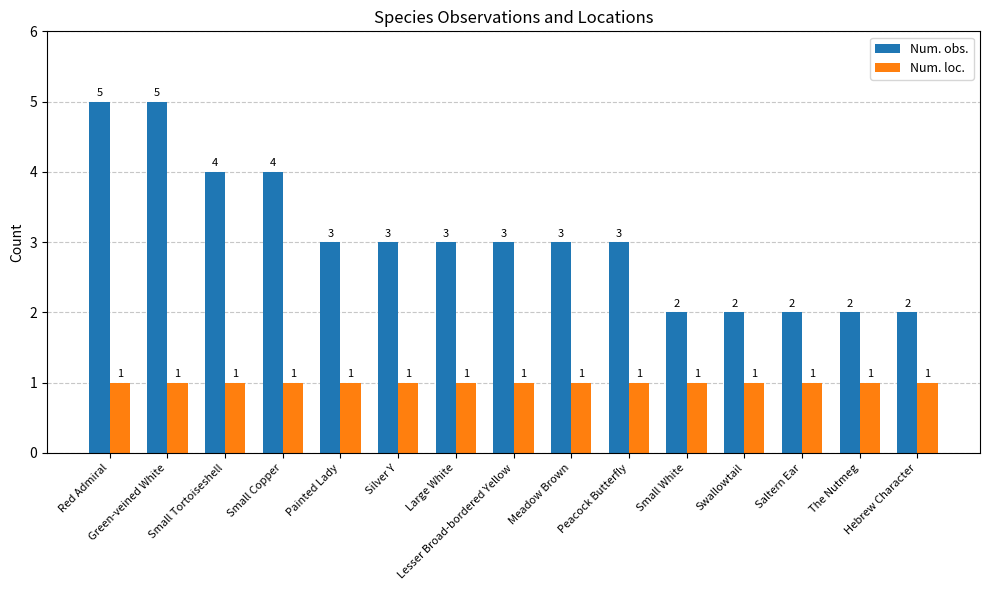

What is the spread (max minus min) of values at Meadow Brown?

2